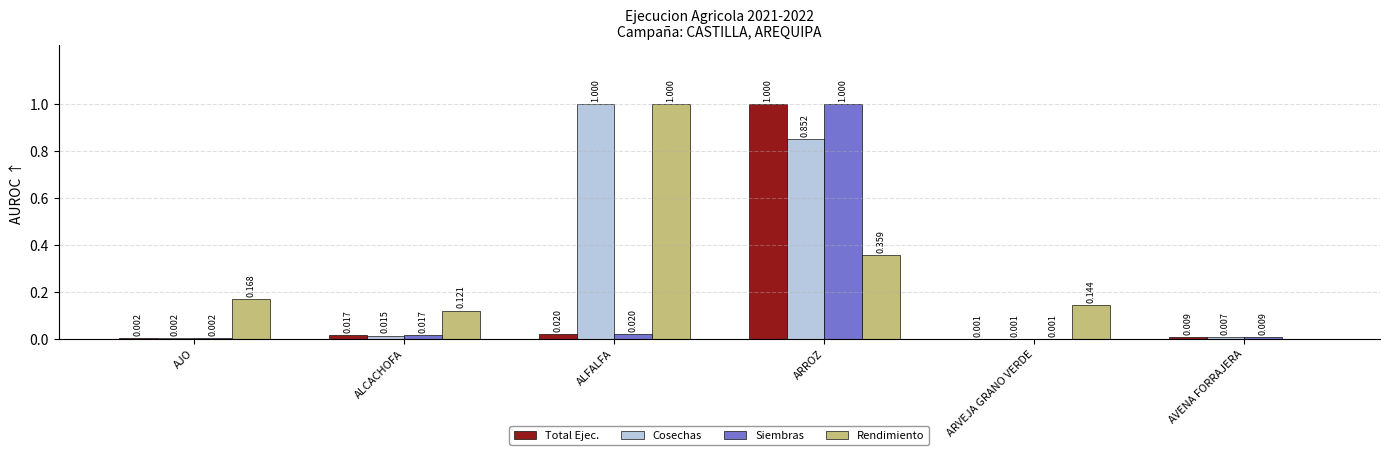

How many data points does each series have?

6